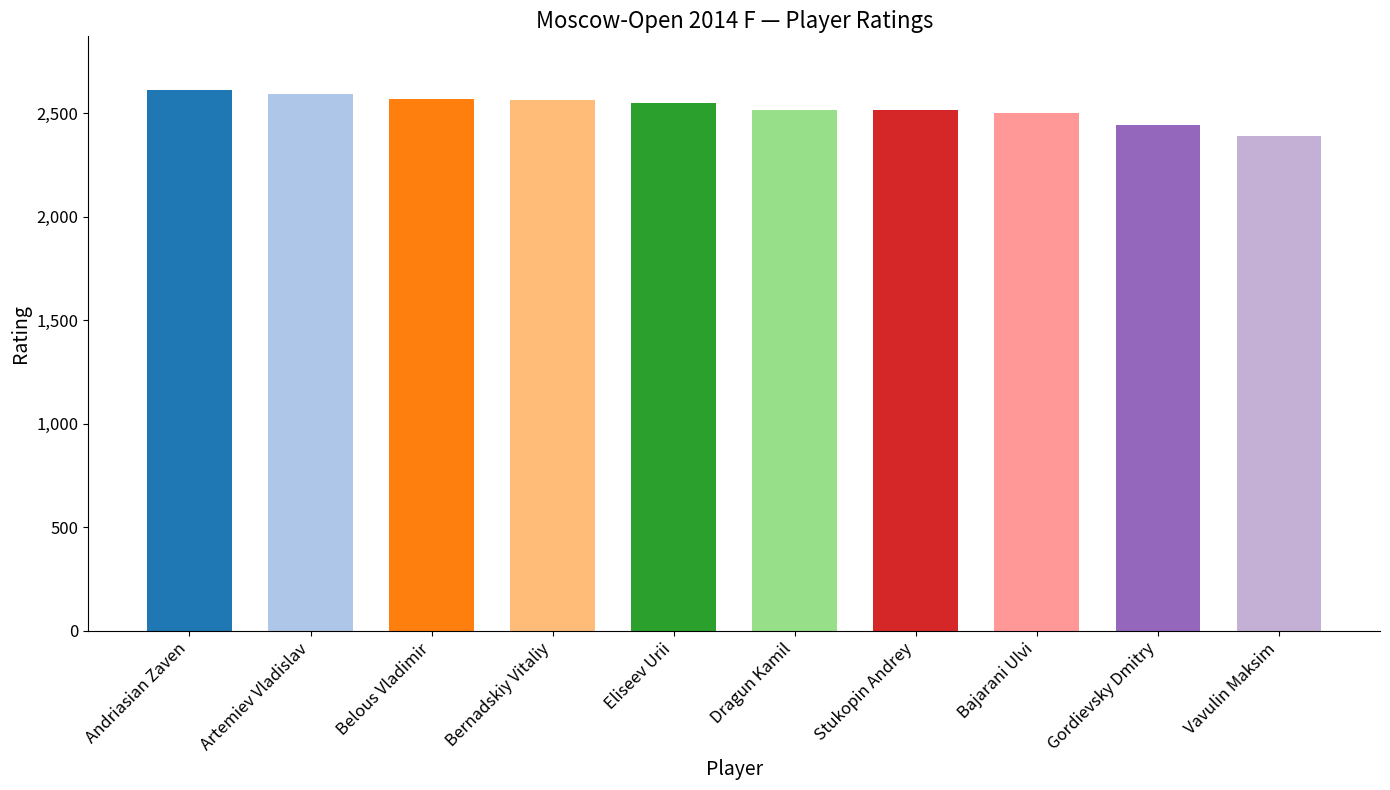

What is the smallest value displayed?

2390